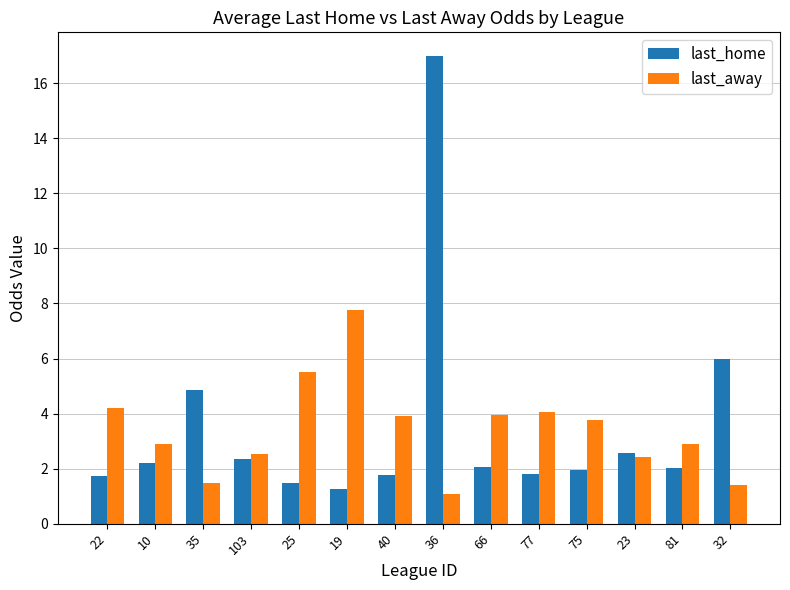

What is the sum of the last_away values at 75 and 36?

4.8